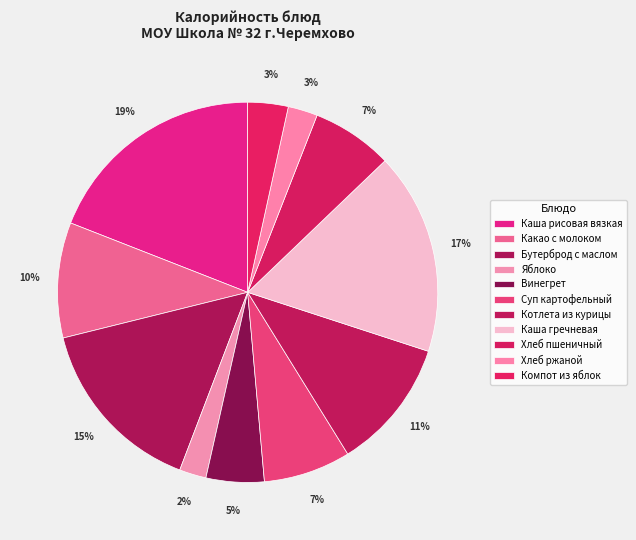

How many slices are in this pie chart?

11